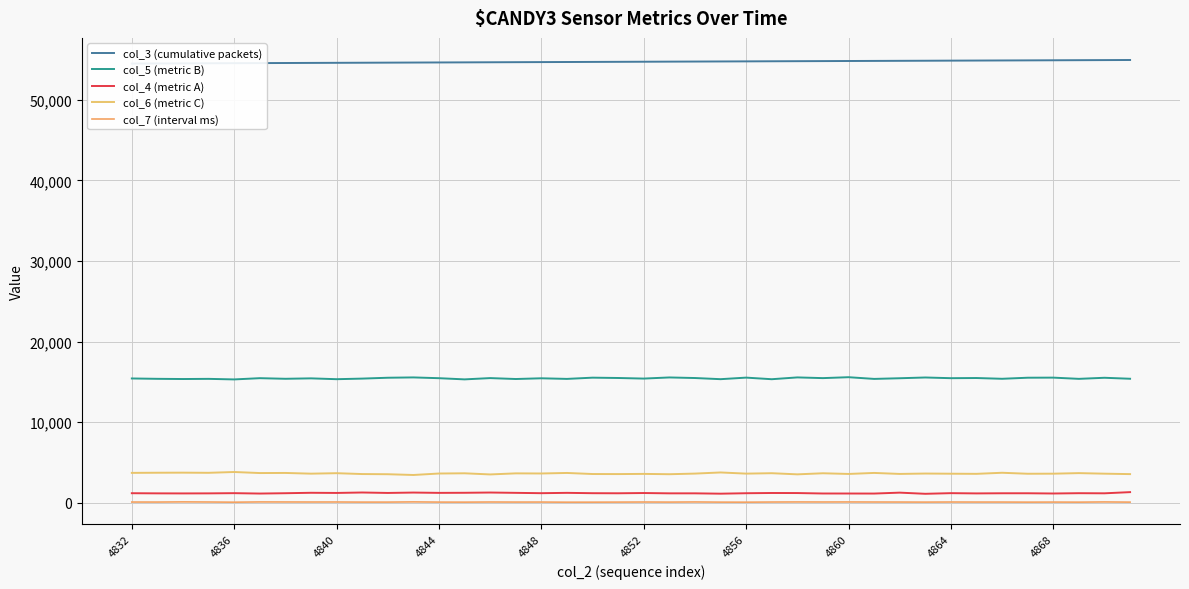

Which series has the largest total across all categories?

col_3 (cumulative packets)